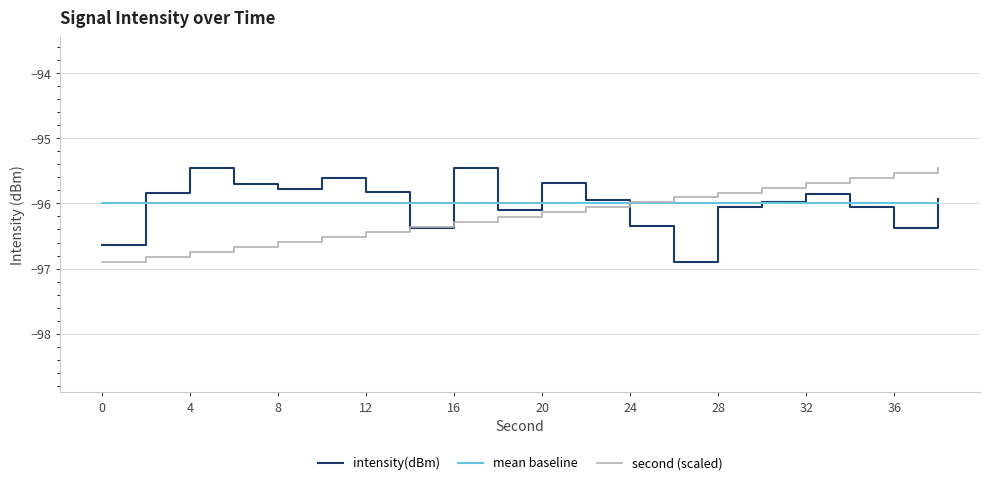

True or false: second (scaled) has more than 2 interior local peaks.

False